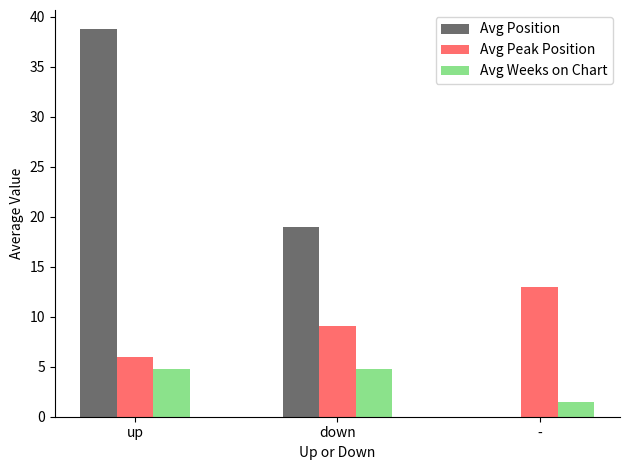

What are all the series names shown in the legend?

Avg Position, Avg Peak Position, Avg Weeks on Chart